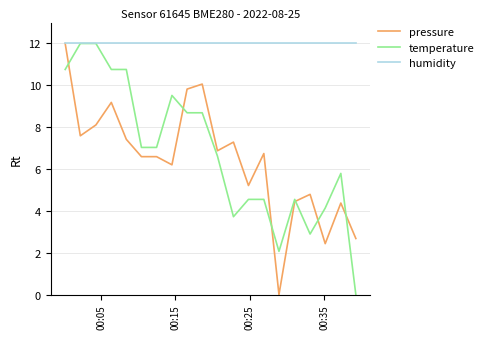

What is the difference between the second highest and minimum values in the pressure series?

10.1